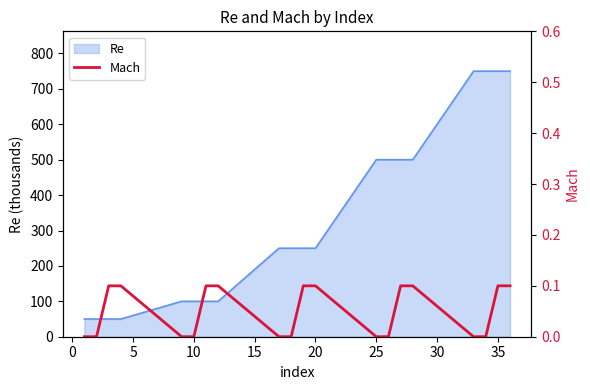

What is the highest value of the Re series?

750